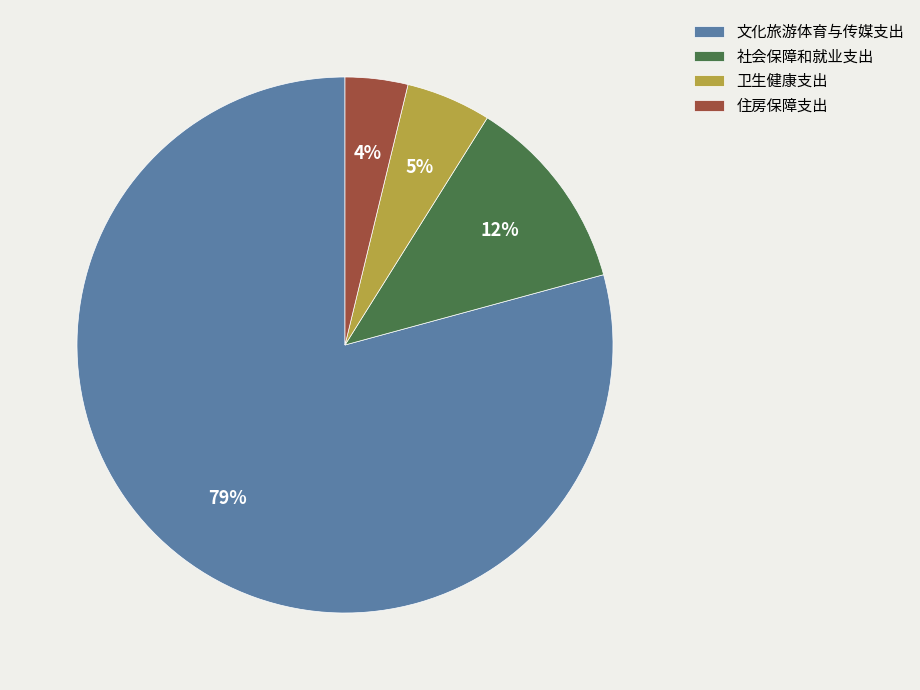

To the nearest percent, what is the combined percentage of 卫生健康支出 and 住房保障支出?

9%